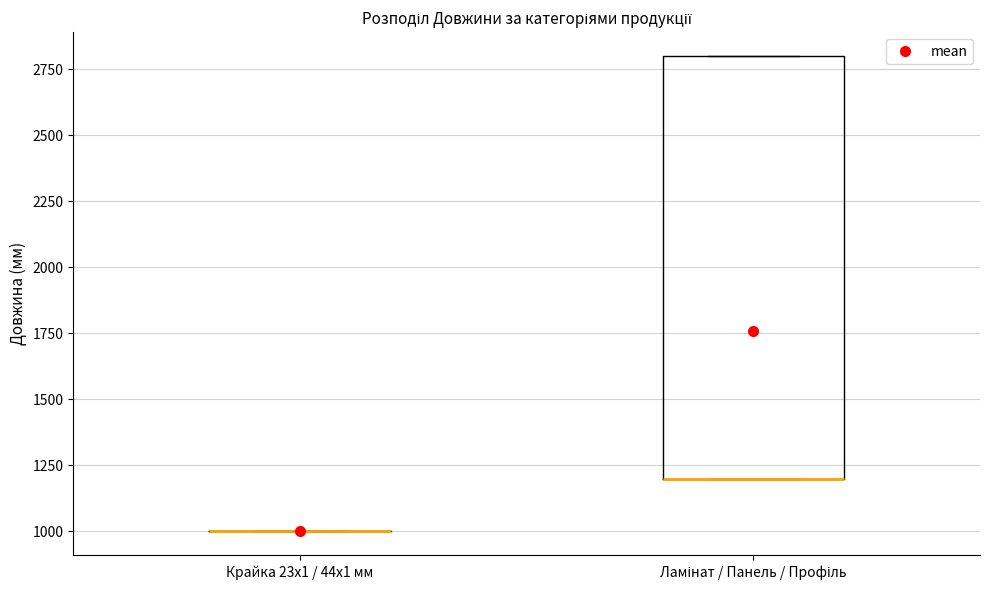

Reading left to right, read every box against the y-axis: the position of its median line, the range the box covers, and the ends of its whiskers. The values are not printed on the chart, so give them approximately, as read against the axis.

Крайка 23x1 / 44x1 мм: box collapsed to a line at 1000, whiskers 1000 to 1000
Ламінат / Панель / Профіль: median 1200 (drawn on the box's lower edge), box 1200 to 2800, whiskers 1200 to 2800